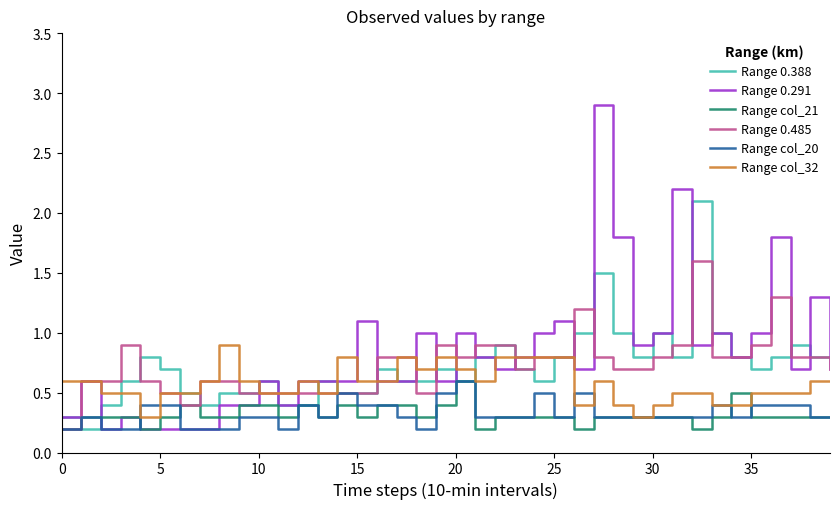

What are all the series names shown in the legend?

Range 0.388, Range 0.291, Range col_21, Range 0.485, Range col_20, Range col_32